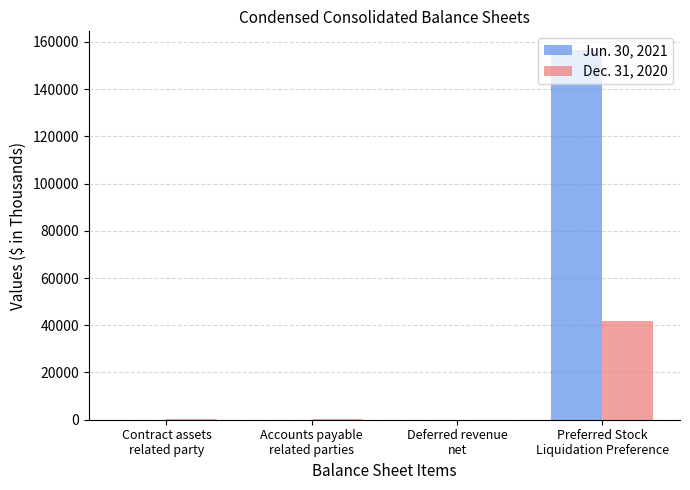

What is the greatest value displayed?

156620